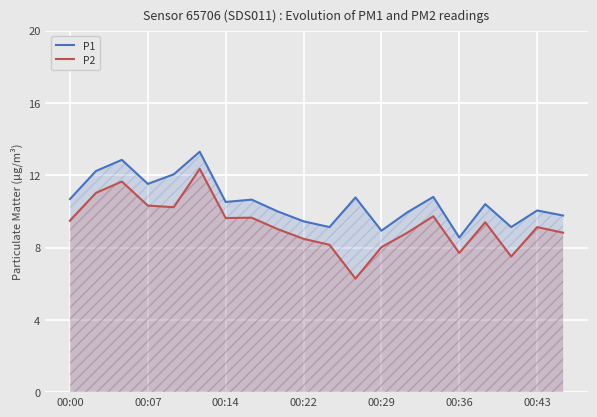

What are all the series names shown in the legend?

P1, P2